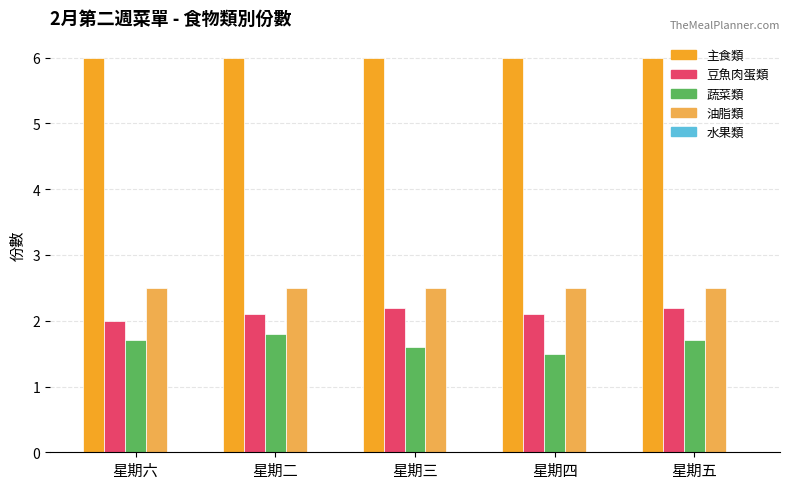

The value of 豆魚肉蛋類 at 星期三 is 2.2. True or false?

True